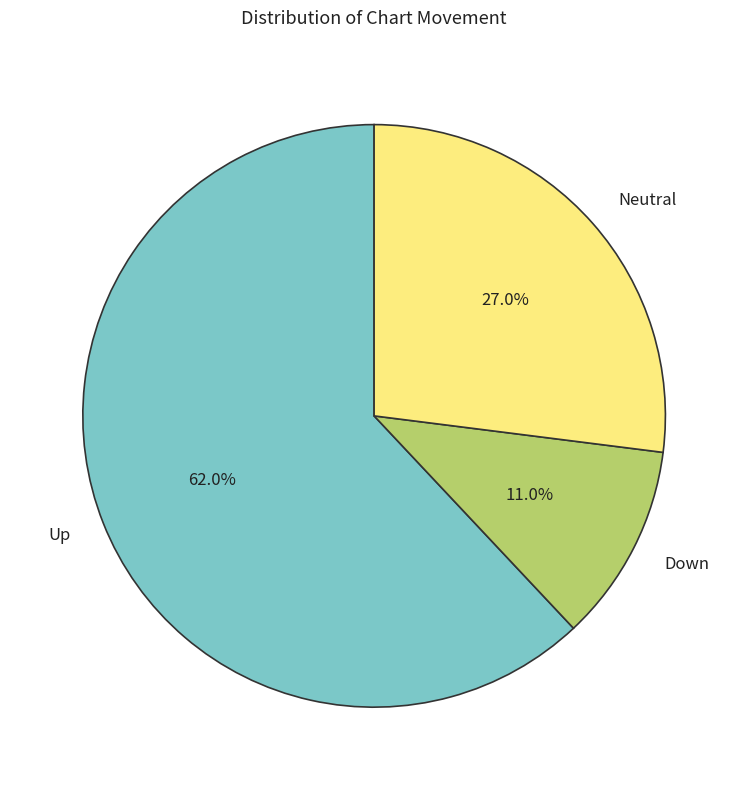

Rank the categories by value from lowest to highest.

Down, Neutral, Up